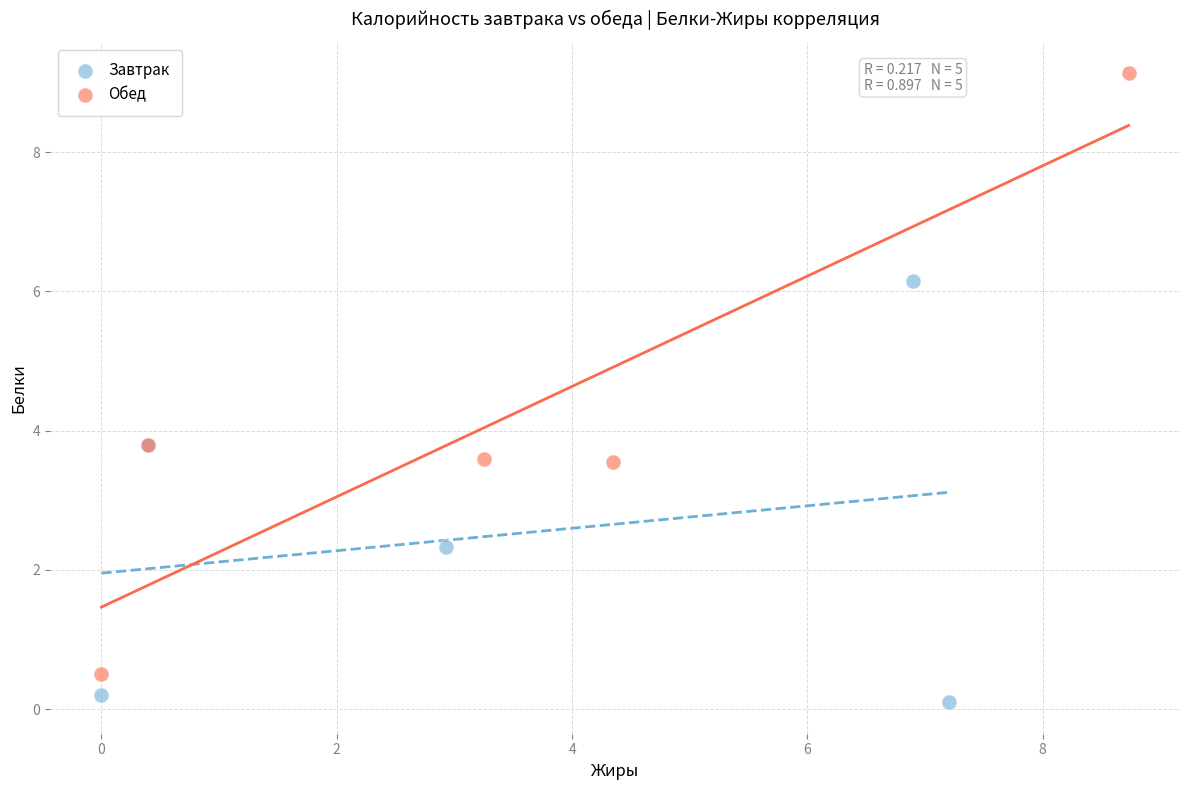

Which series contains the lowest Y value?

Завтрак